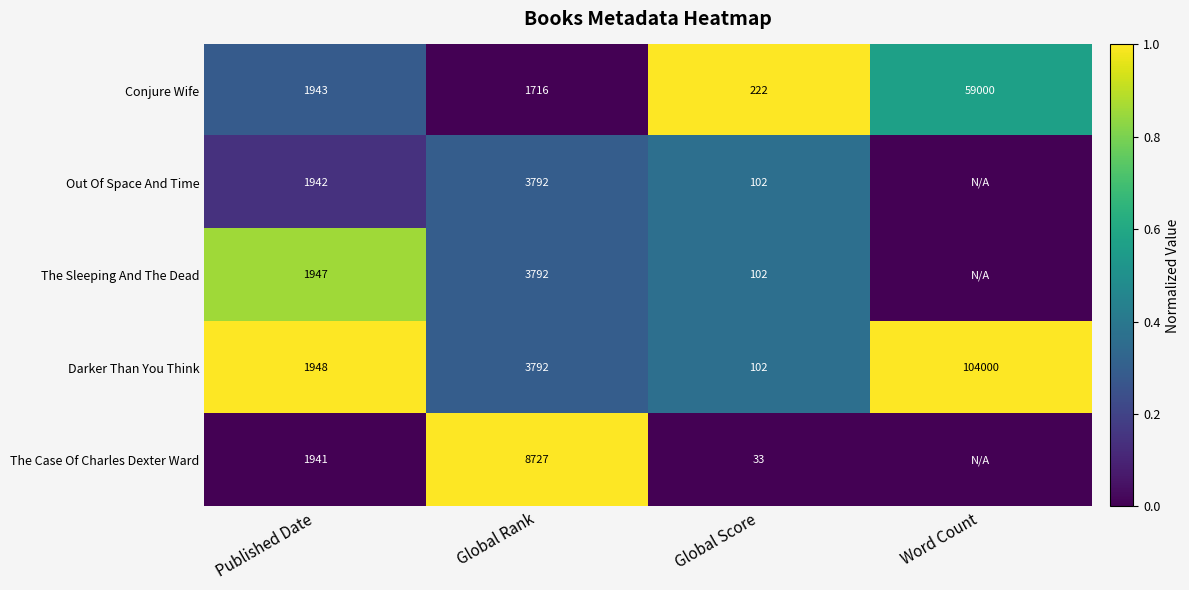

What is the spread (max minus min) of values at Published Date?

7